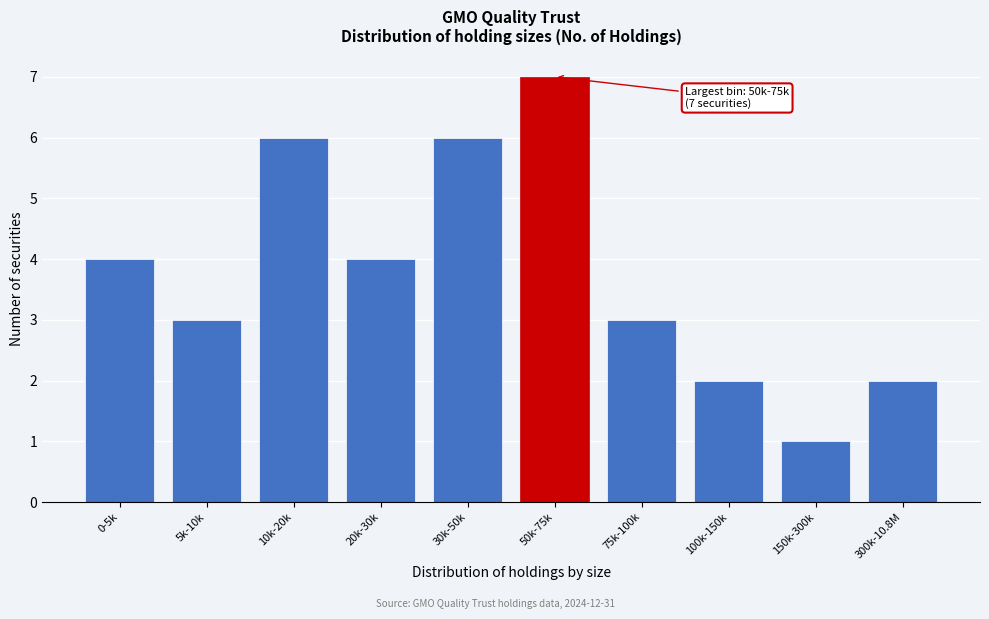

Reading left to right, extract all data points from this chart.

4	3	6	4	6	7	3	2	1	2